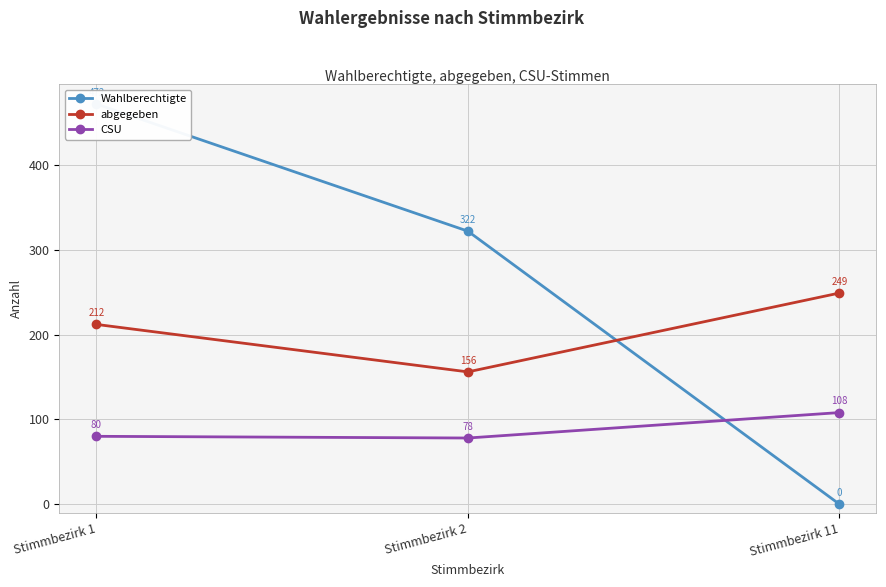

What is the value of the CSU point at the 1st from the left?

80